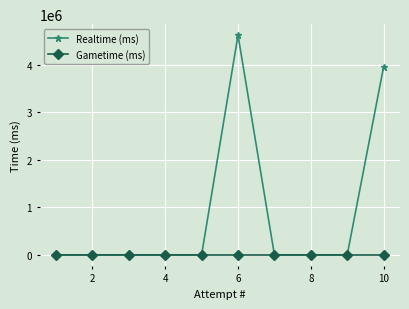

Reading left to right, extract all data points from this chart.

Realtime (ms): 0	0	0	0	0	4626815	0	0	0	3960477
Gametime (ms): 0	0	0	0	0	0	0	0	0	0